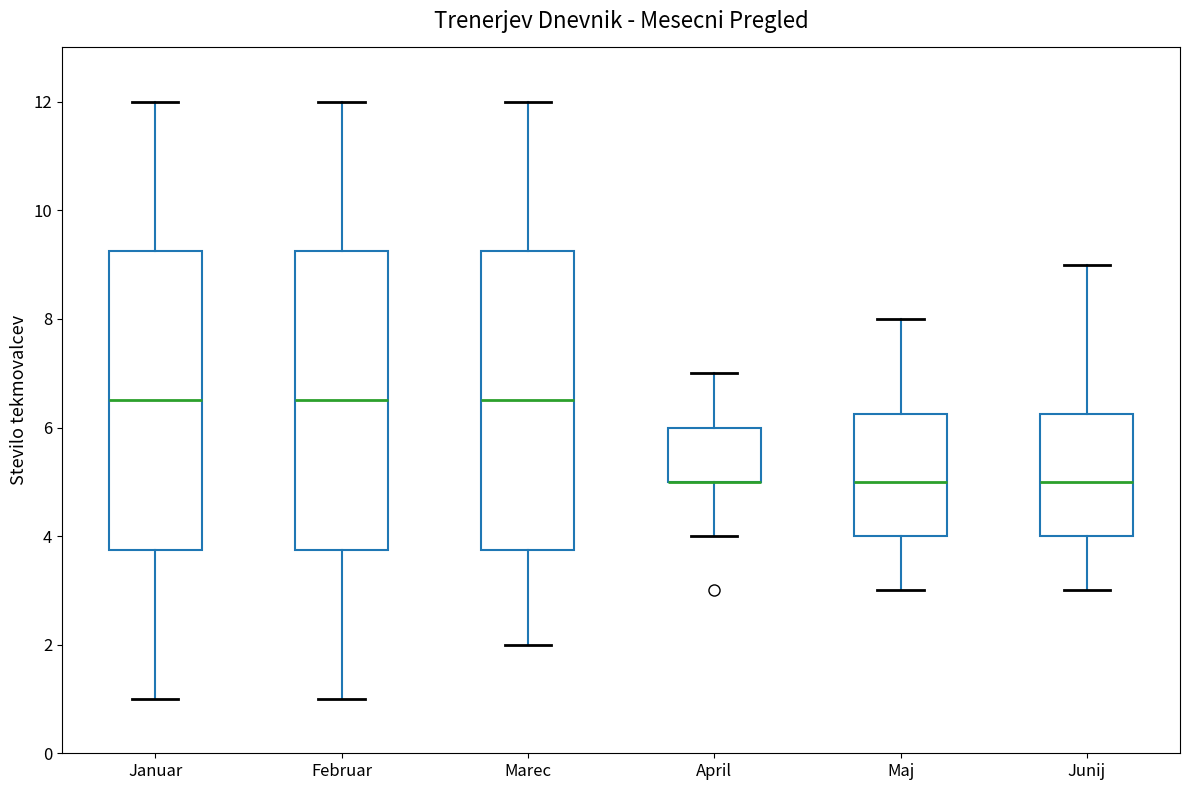

Where does the lower whisker of the box for Marec end on the y-axis? The values are not printed on the chart, so give them approximately, as read against the axis.

2.0